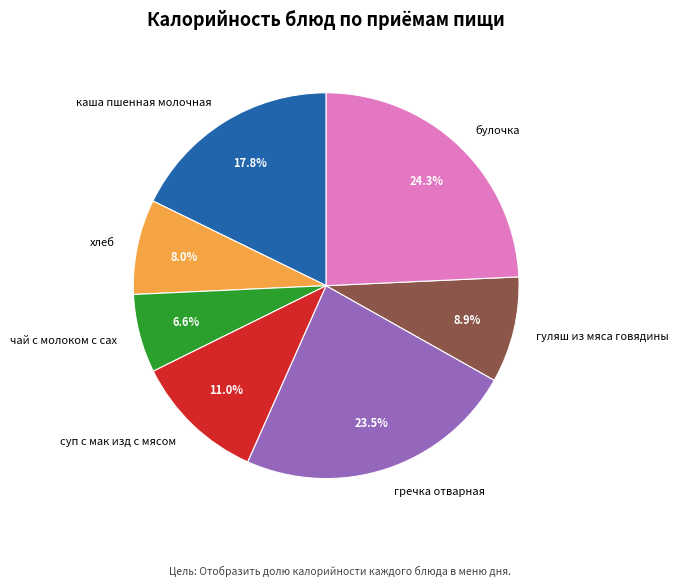

Does чай с молоком с сах account for over 50% of the chart?

No